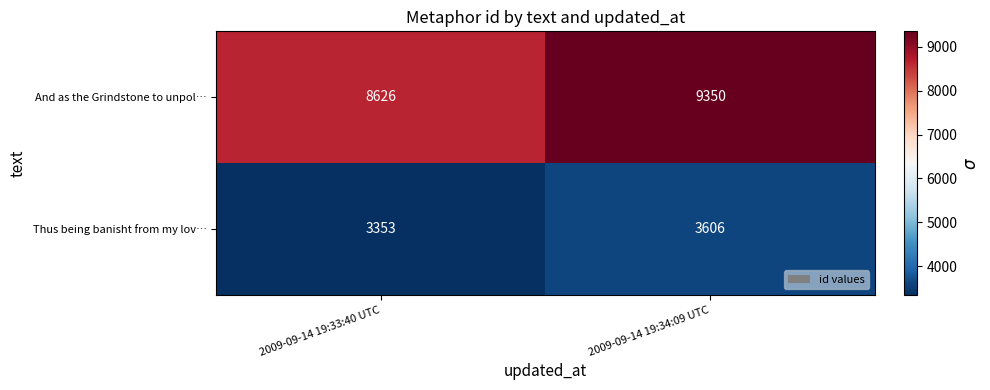

Reading left to right, what are all the values shown in this chart?

And as the Grindstone to unpol…: 2009-09-14 19:33:40 UTC=8626	2009-09-14 19:34:09 UTC=9350
Thus being banisht from my lov…: 2009-09-14 19:33:40 UTC=3353	2009-09-14 19:34:09 UTC=3606